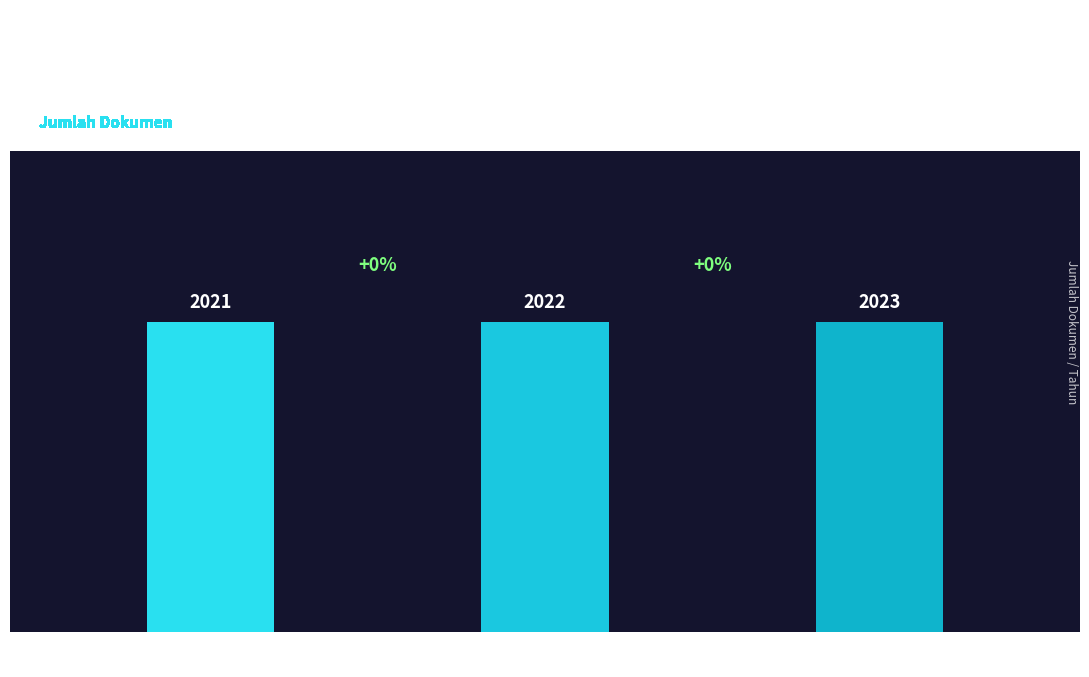

What is the highest value of the Jumlah Dokumen series?

1.0